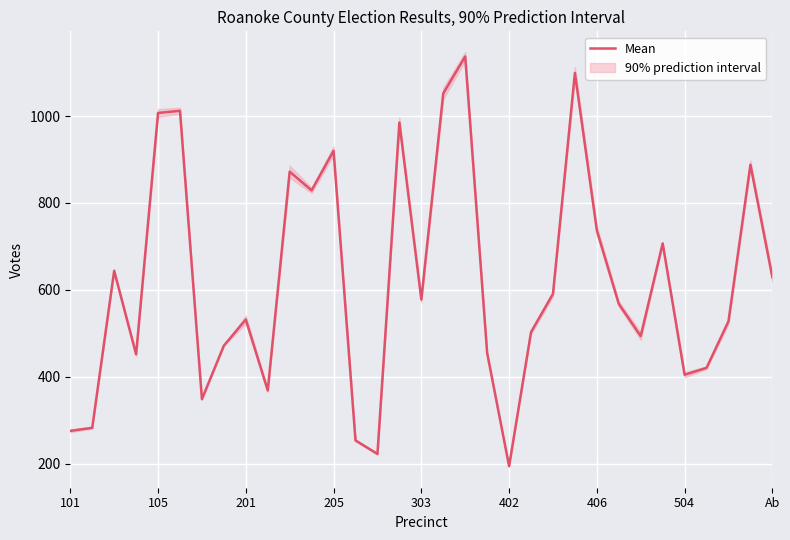

How many values are below 568?

16